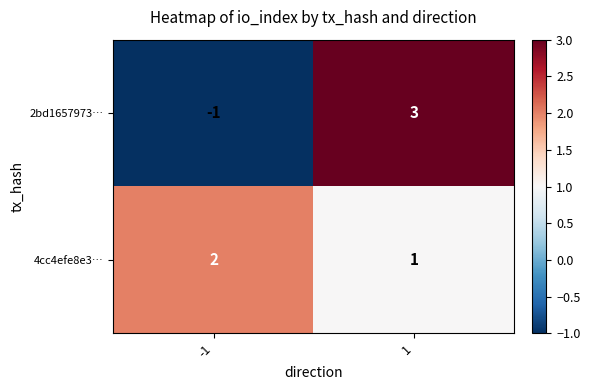

At which category is the sum across all series the highest?

1